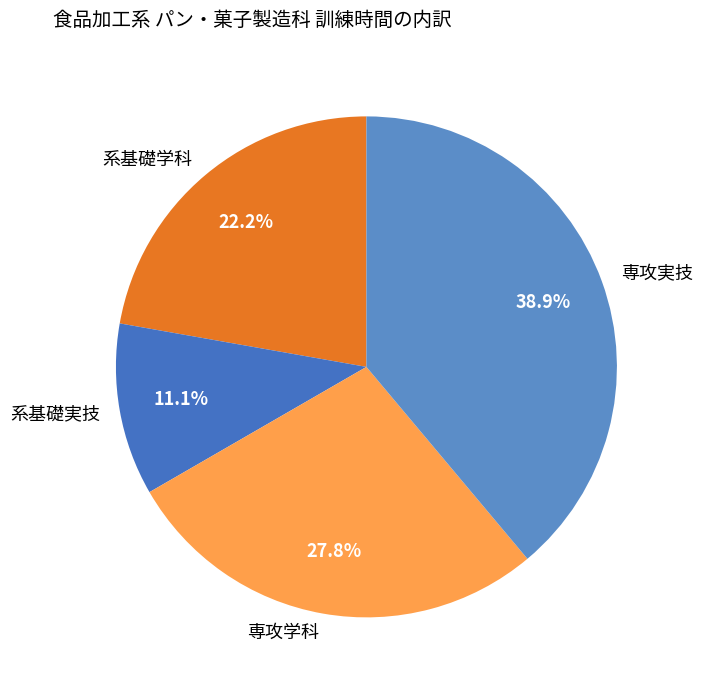

What percentage is NOT represented by 系基礎実技?

88.9%